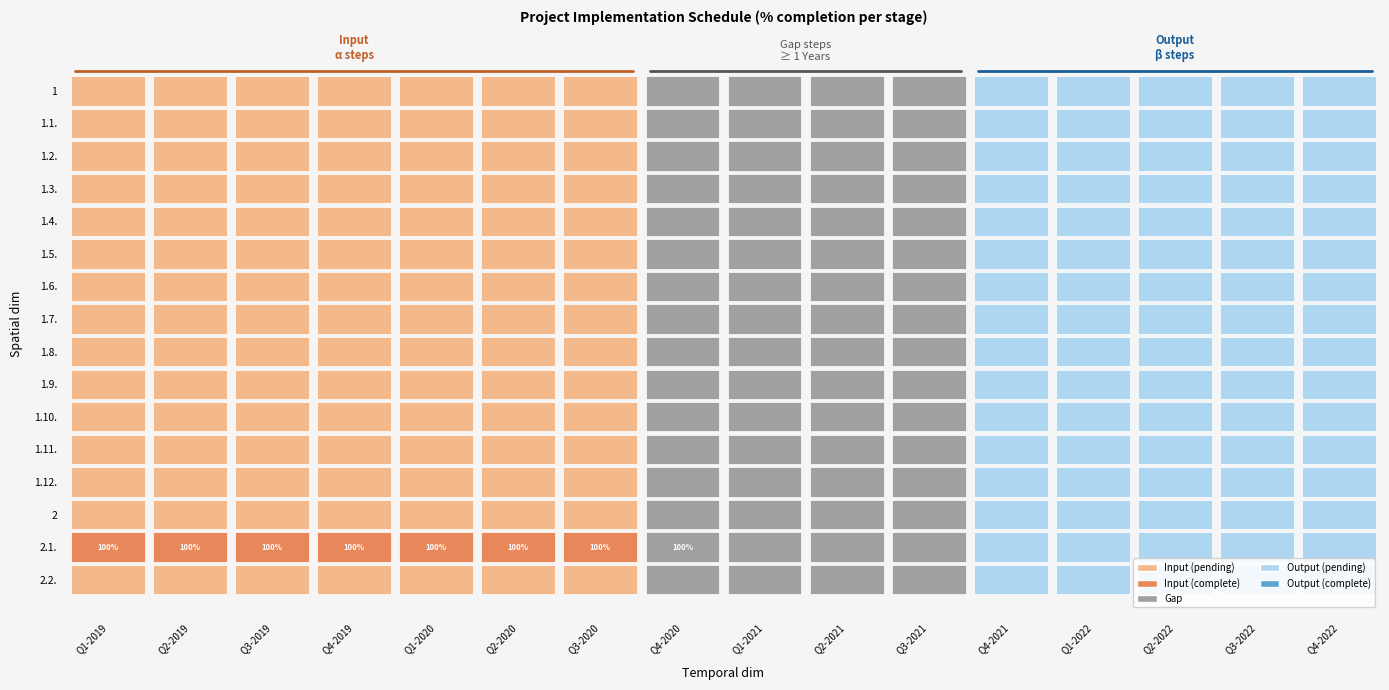

Between 2 and 11, which series saw the biggest shift?

2.1.